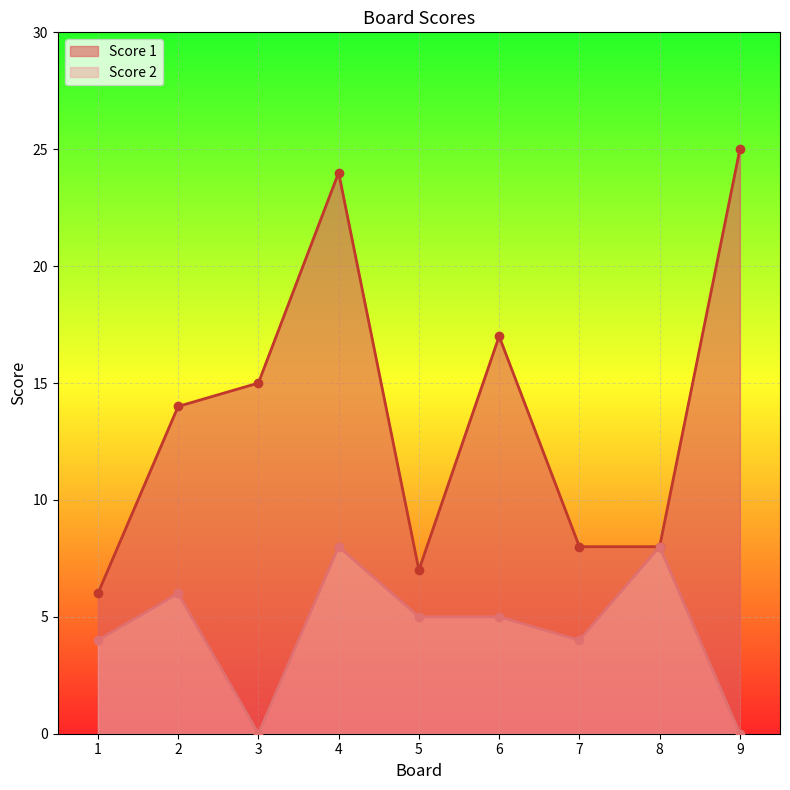

Where does the Score 1 series first go above 14?

3